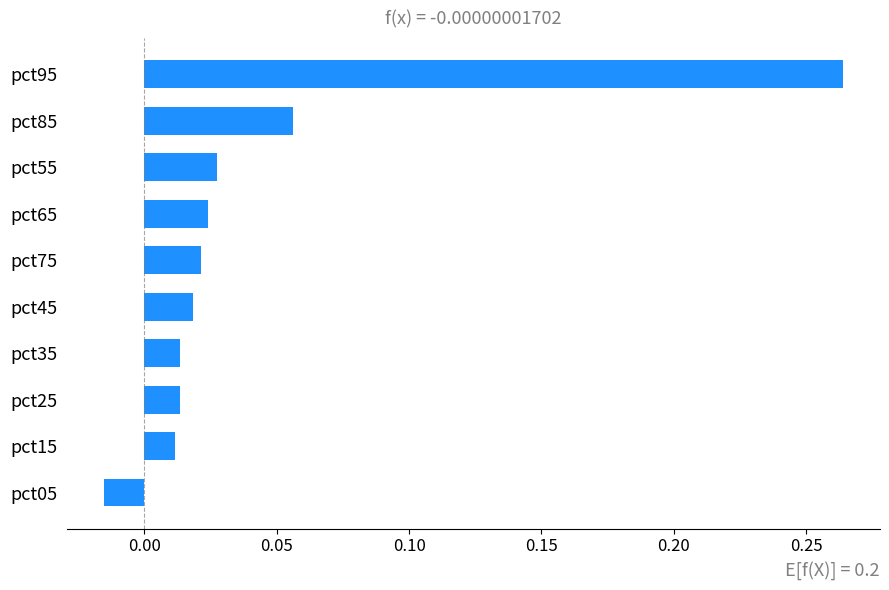

At which category does the chart reach its minimum across all series?

pct05